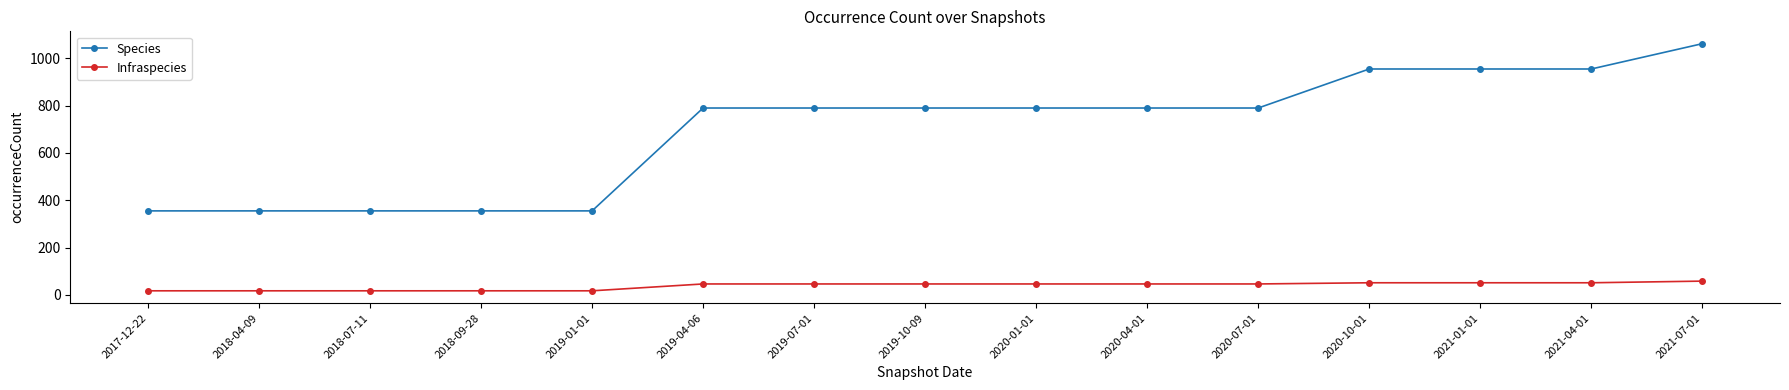

Reading left to right, transcribe all the data shown in this chart.

Species: 355	355	355	355	355	790	790	790	790	790	790	955	955	955	1062
Infraspecies: 17	17	17	17	17	46	46	46	46	46	46	51	51	51	58